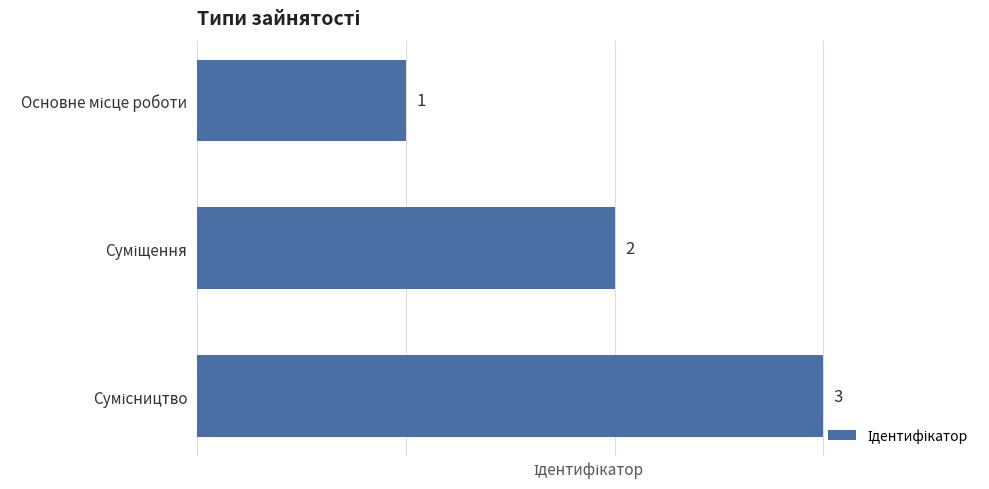

Count the values in the range 1 to 3.

3